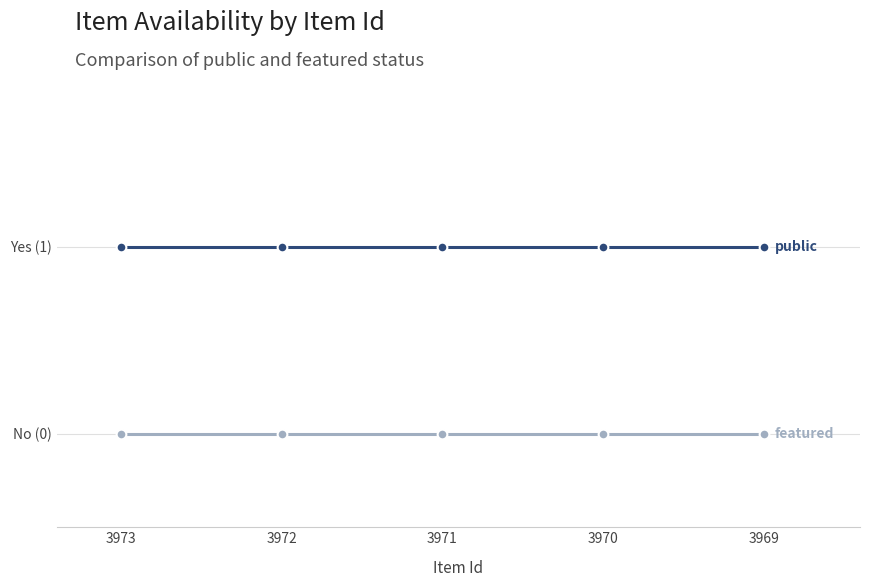

Is this an area chart (filled region under the line)?

No